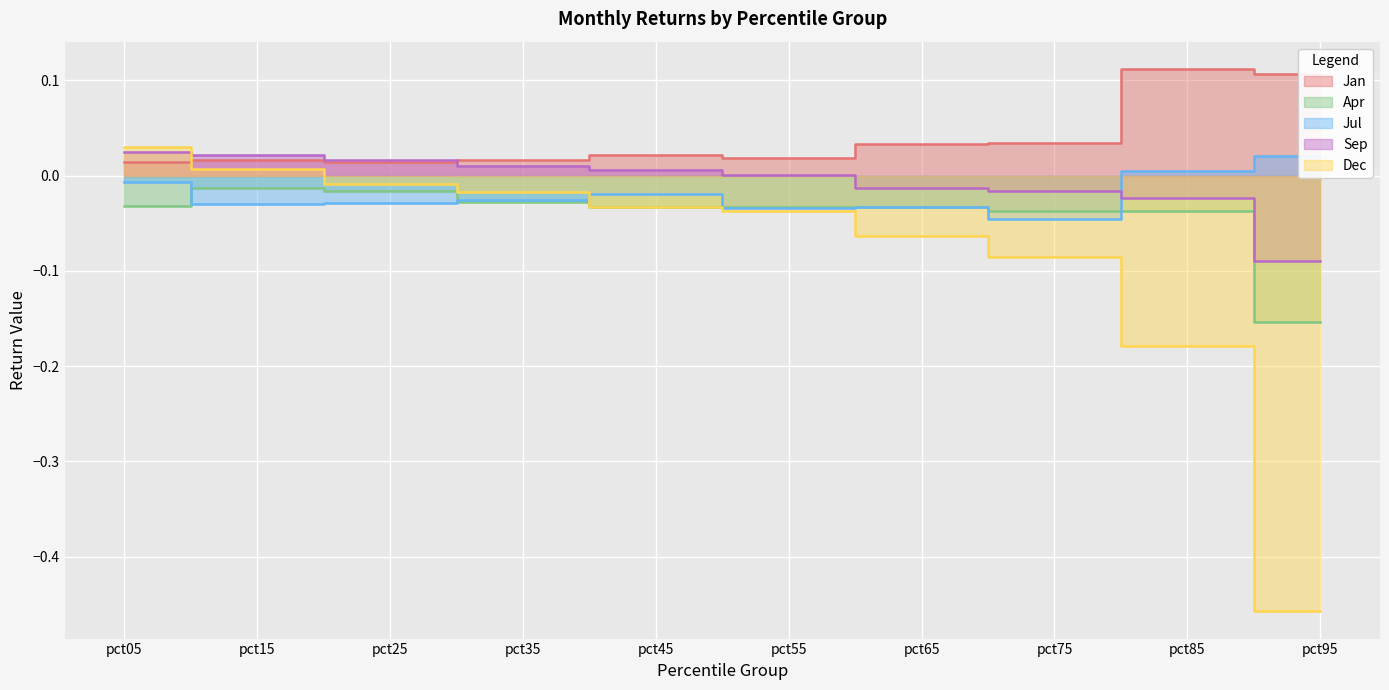

Reading left to right, transcribe all the data shown in this chart.

Jan: pct05=0.0	pct15=0.0	pct25=0.0	pct35=0.0	pct45=0.0	pct55=0.0	pct65=0.0	pct75=0.0	pct85=0.1	pct95=0.1
Apr: pct05=-0.0	pct15=-0.0	pct25=-0.0	pct35=-0.0	pct45=-0.0	pct55=-0.0	pct65=-0.0	pct75=-0.0	pct85=-0.0	pct95=-0.2
Jul: pct05=-0.0	pct15=-0.0	pct25=-0.0	pct35=-0.0	pct45=-0.0	pct55=-0.0	pct65=-0.0	pct75=-0.0	pct85=0.0	pct95=0.0
Sep: pct05=0.0	pct15=0.0	pct25=0.0	pct35=0.0	pct45=0.0	pct55=0.0	pct65=-0.0	pct75=-0.0	pct85=-0.0	pct95=-0.1
Dec: pct05=0.0	pct15=0.0	pct25=-0.0	pct35=-0.0	pct45=-0.0	pct55=-0.0	pct65=-0.1	pct75=-0.1	pct85=-0.2	pct95=-0.5